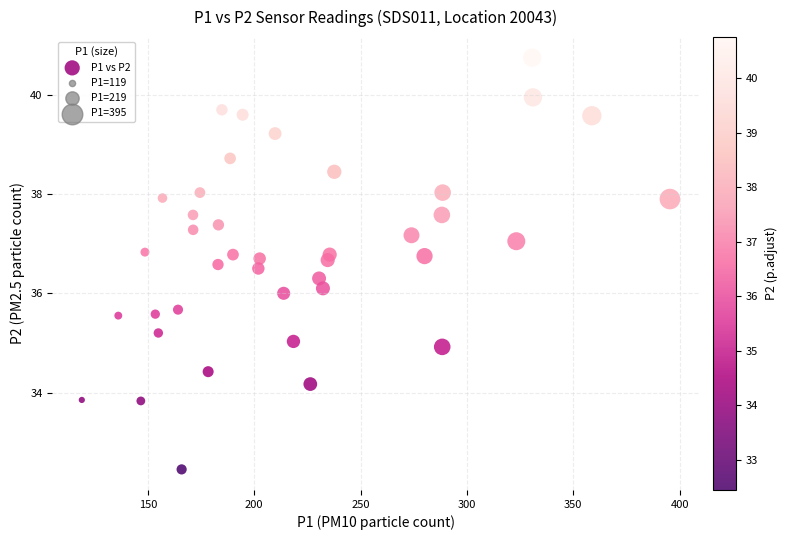

What is the range of X values (max minus min)?

276.5